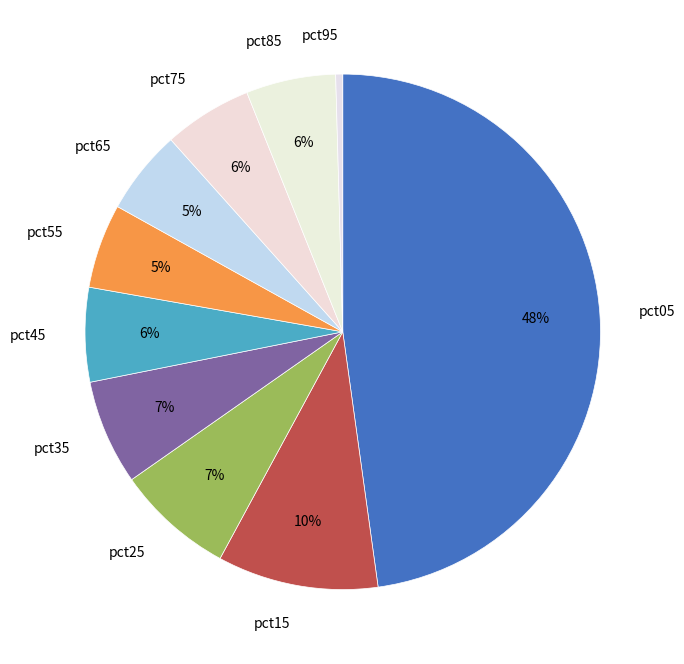

To the nearest percent, what is the average slice percentage?

10%